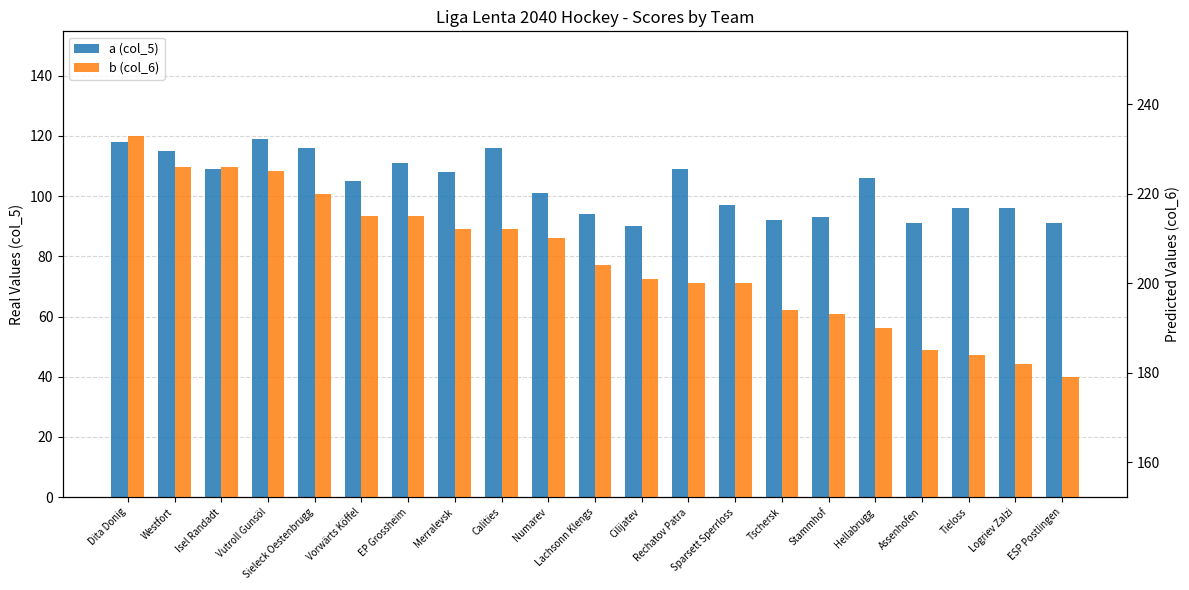

The b (col_6) series shows 367 at Merralevsk. True or false?

False